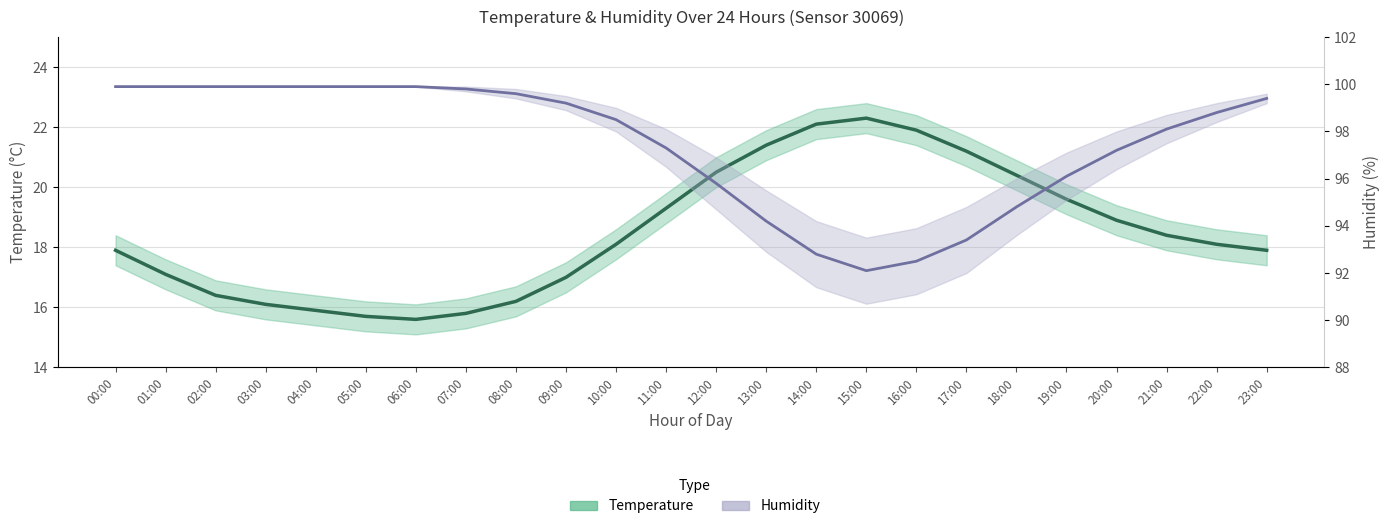

List the series in order of their overall mean, lowest first.

Temperature, Humidity